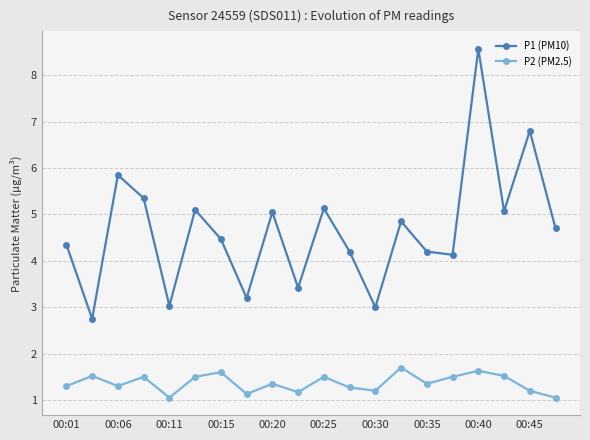

What is the value of the P2 (PM2.5) point at the 11th from the left?

1.5